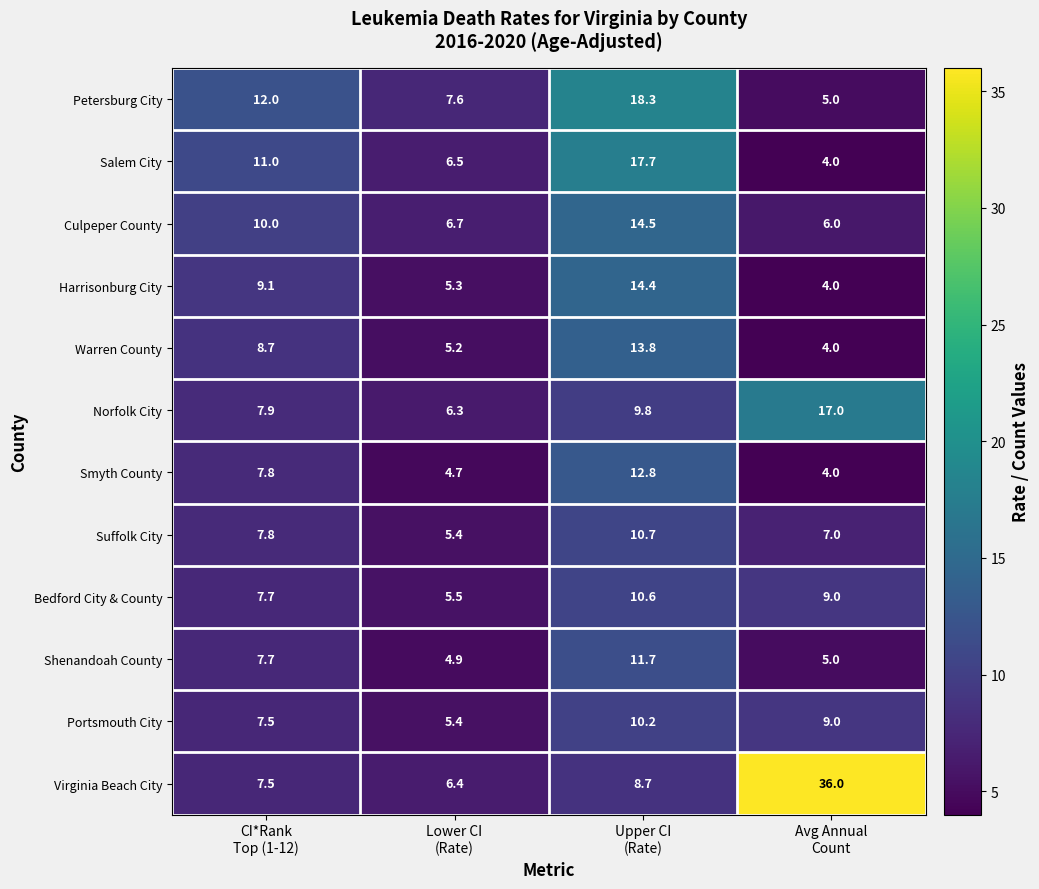

List the series in order of their peak value, lowest first.

Portsmouth City, Bedford City & County, Suffolk City, Shenandoah County, Smyth County, Warren County, Harrisonburg City, Culpeper County, Norfolk City, Salem City, Petersburg City, Virginia Beach City